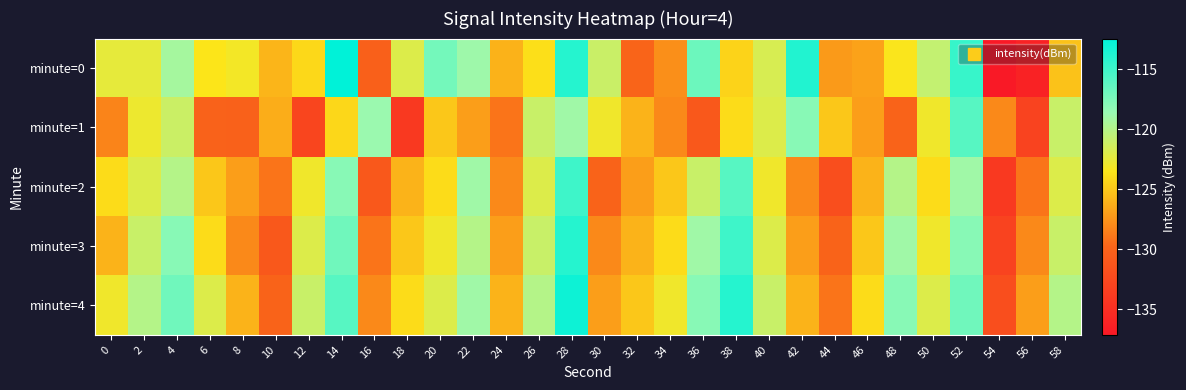

How many data points does each series have?

30